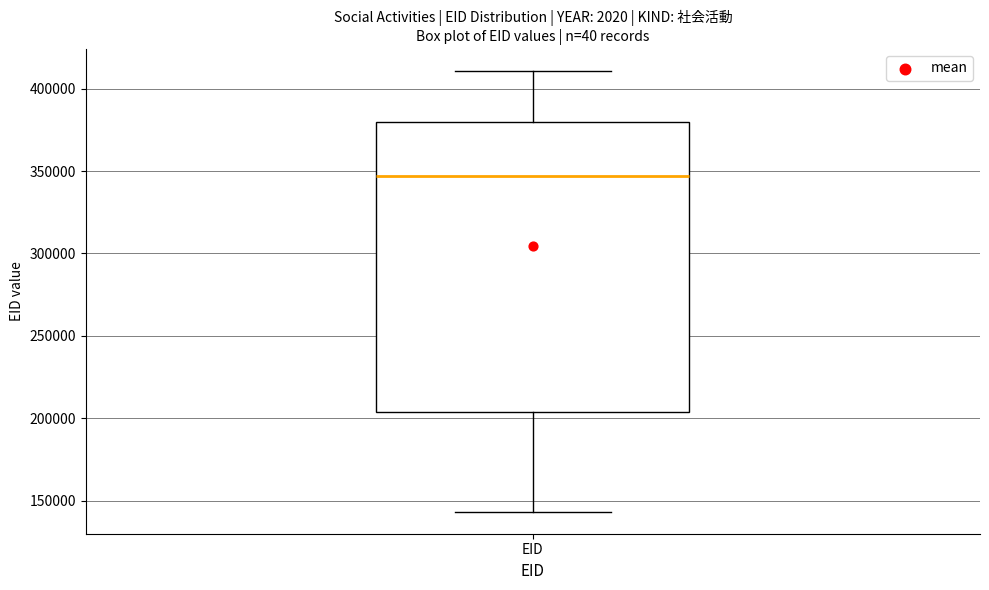

Where does the upper whisker of the box for EID end on the y-axis? The values are not printed on the chart, so give them approximately, as read against the axis.

410000